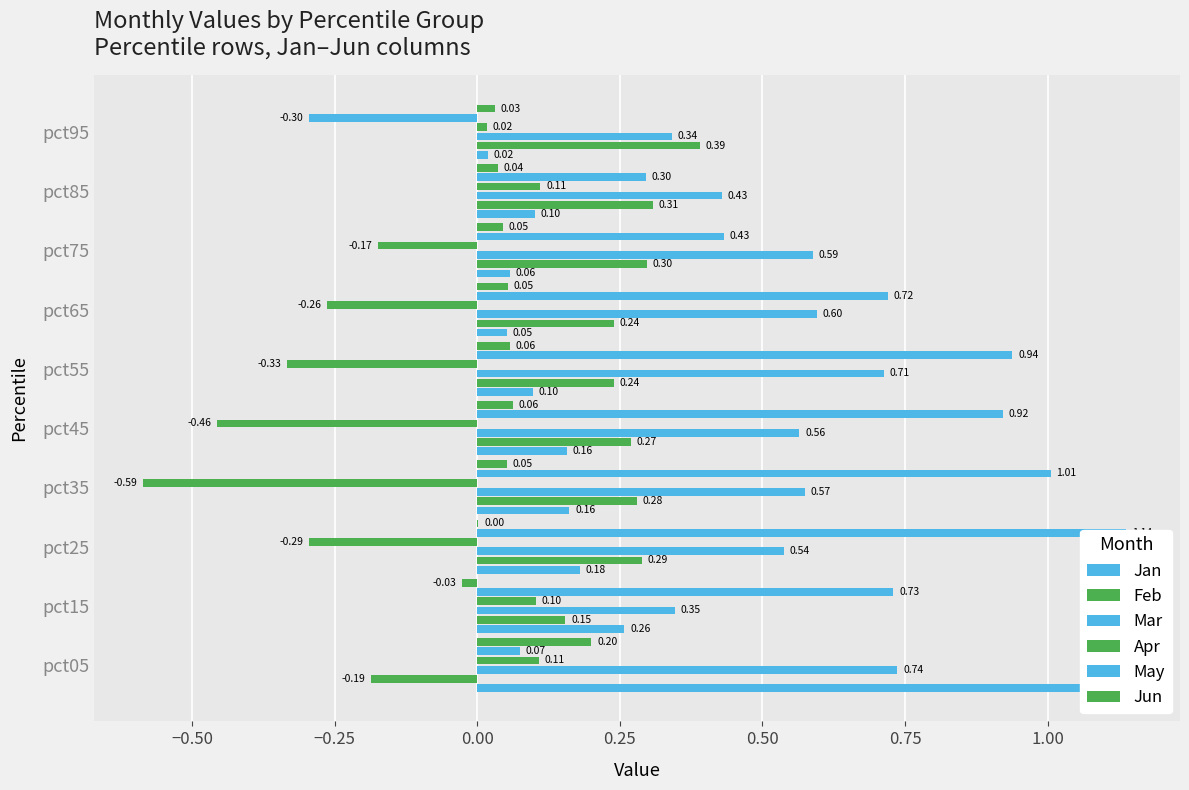

What is the value of the Feb bar at the 5th from the left?

0.3